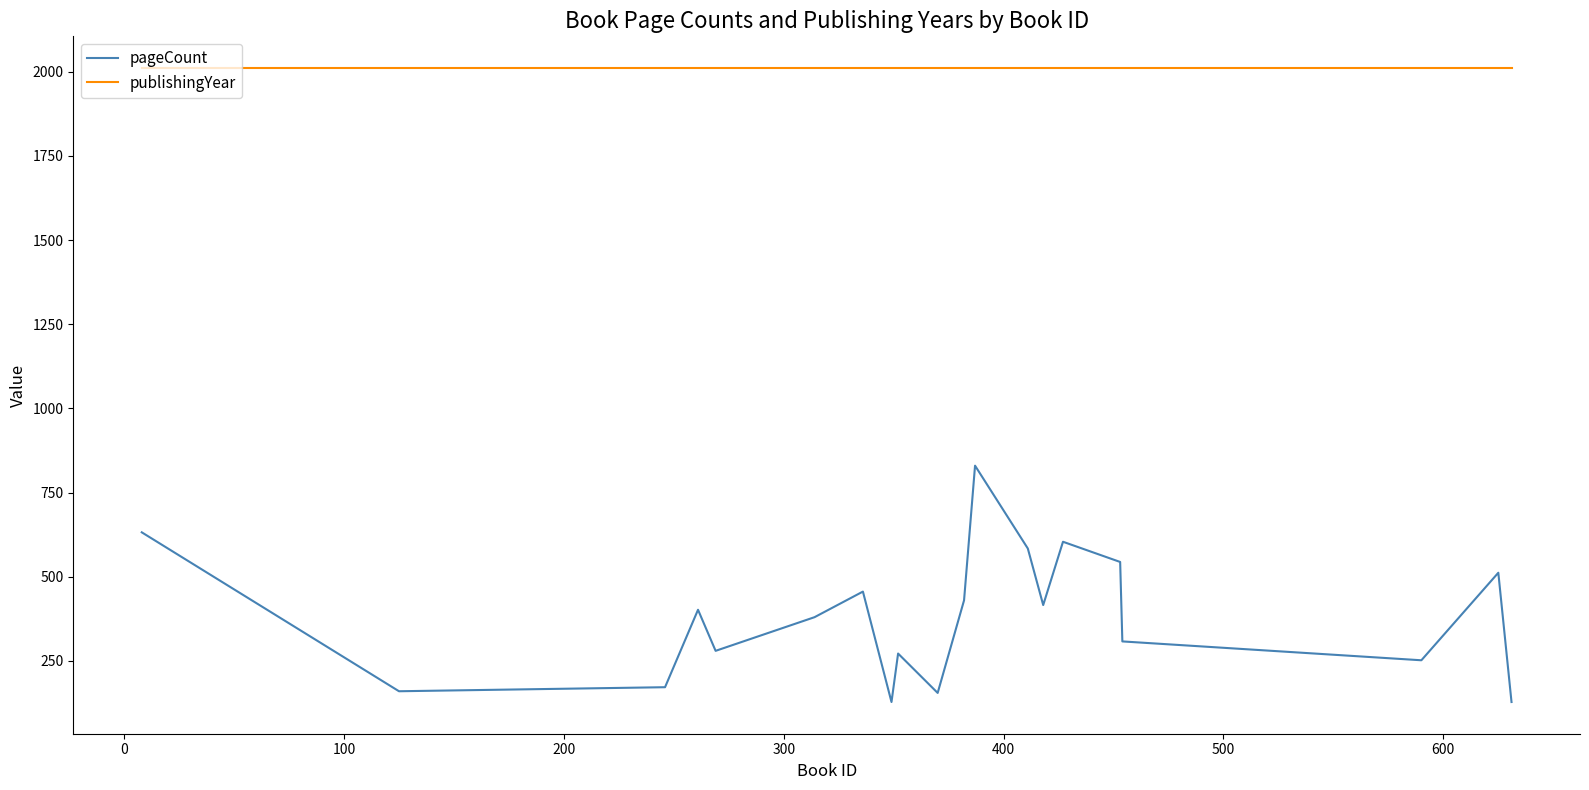

What is the minimum value shown in the chart?

128